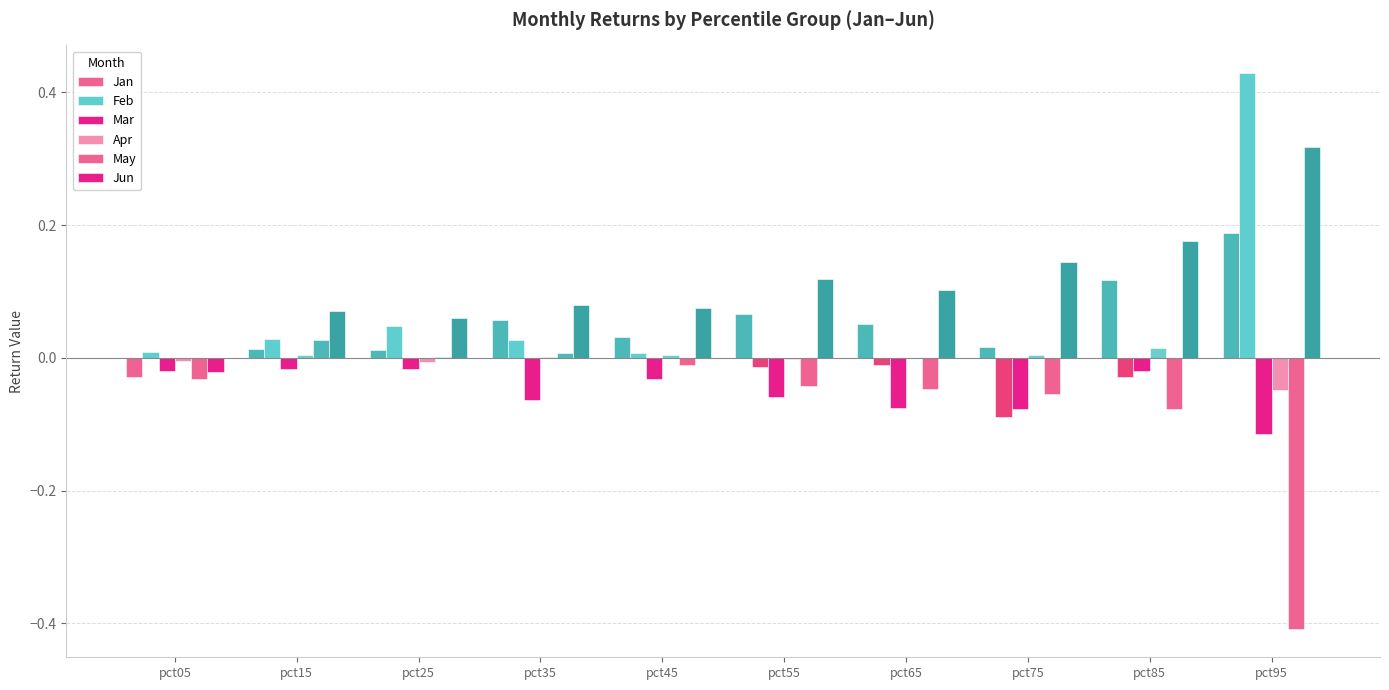

How many distinct data groups are displayed?

6